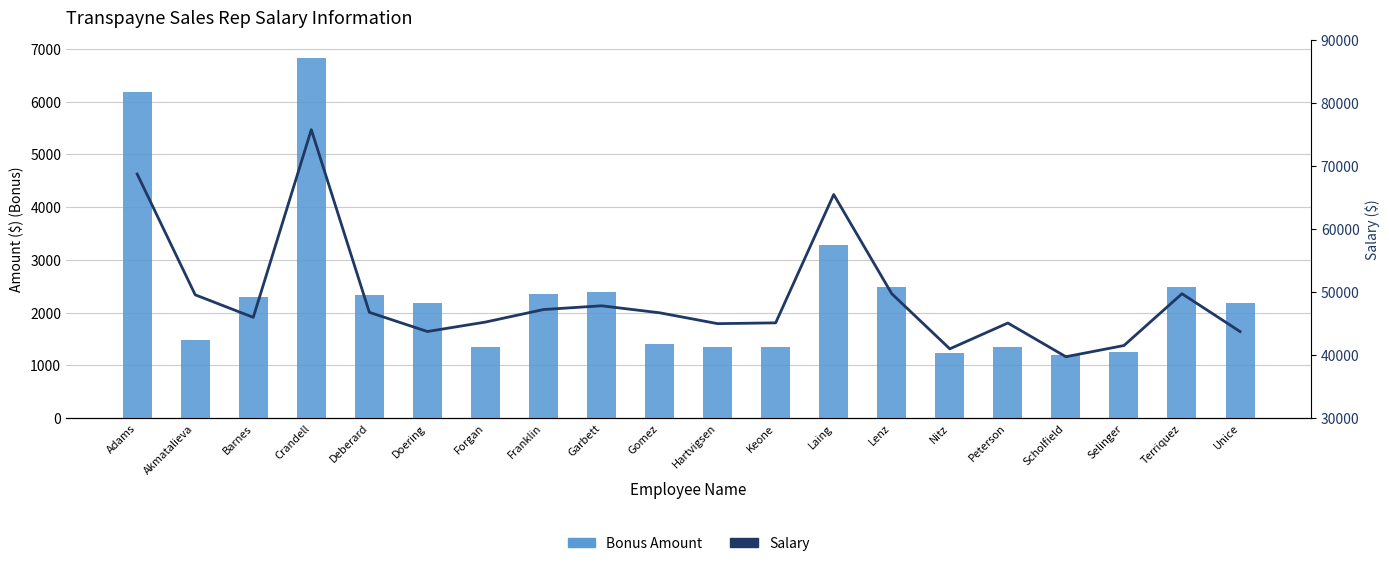

Which series has the largest total across all categories?

Salary